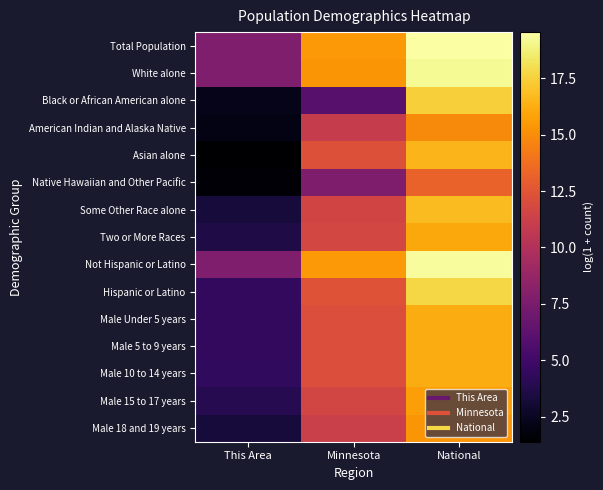

At which category is the sum across all series the highest?

National